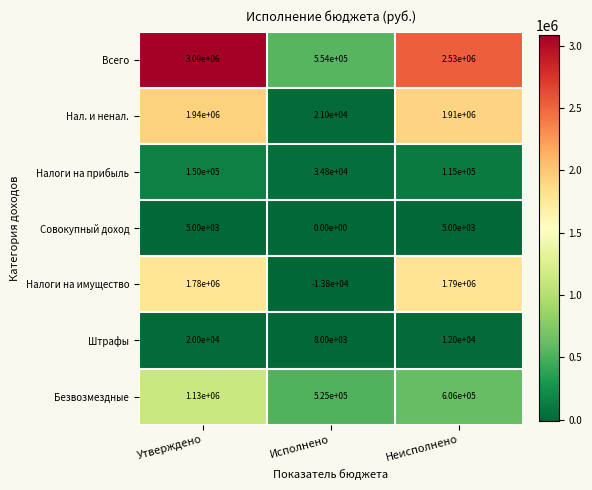

The Нал. и ненал. series shows 2990183 at Утверждено. True or false?

False